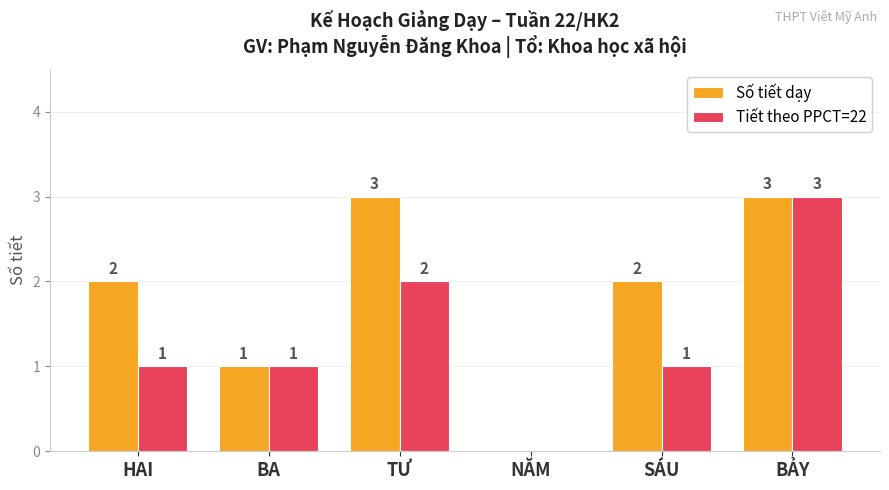

What is the total value across all series at BẢY?

6